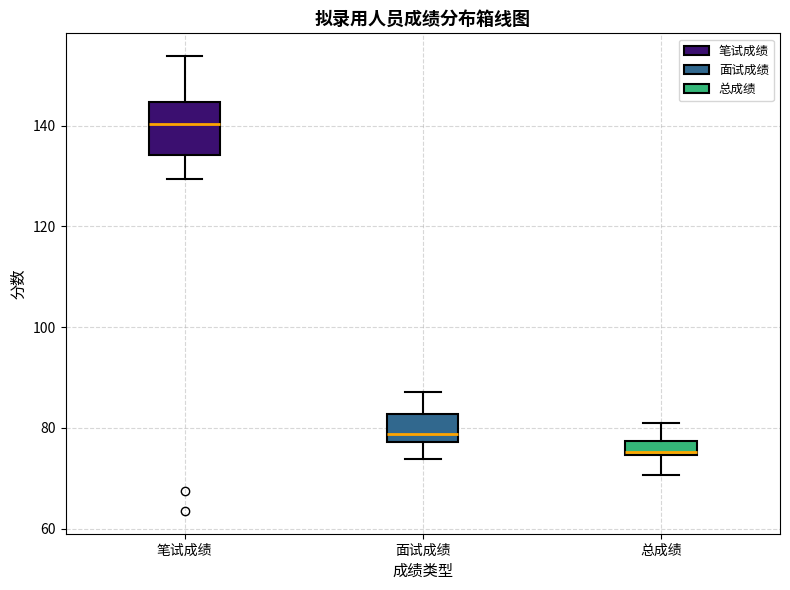

Where is the upper edge of the box for 面试成绩 on the y-axis? The values are not printed on the chart, so give them approximately, as read against the axis.

82